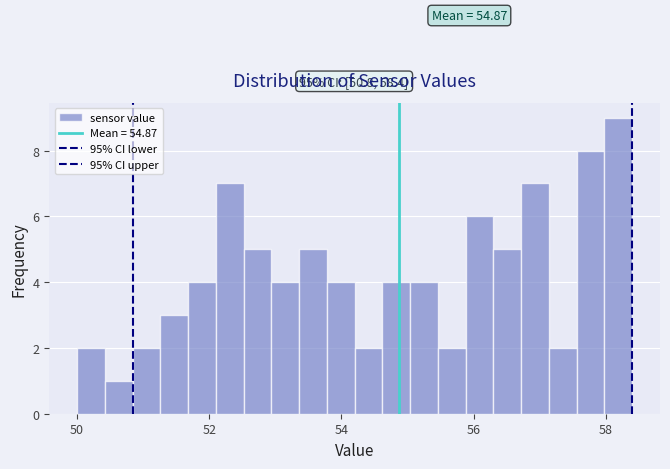

Read against the x-axis, roughly where is the centre of the tallest bar?

58.2